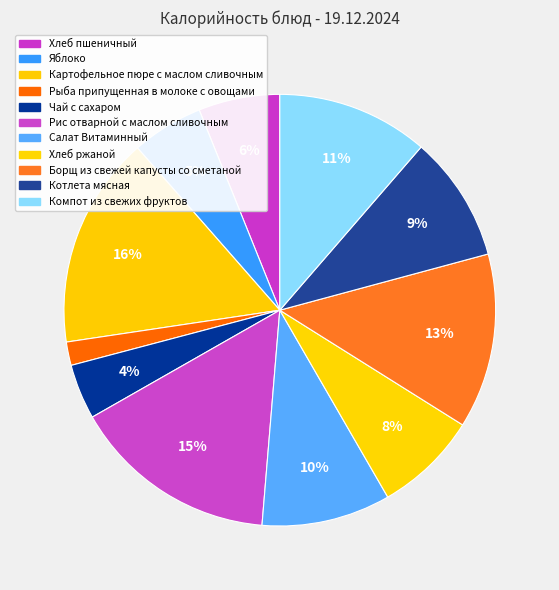

Count the number of slices in the pie.

11